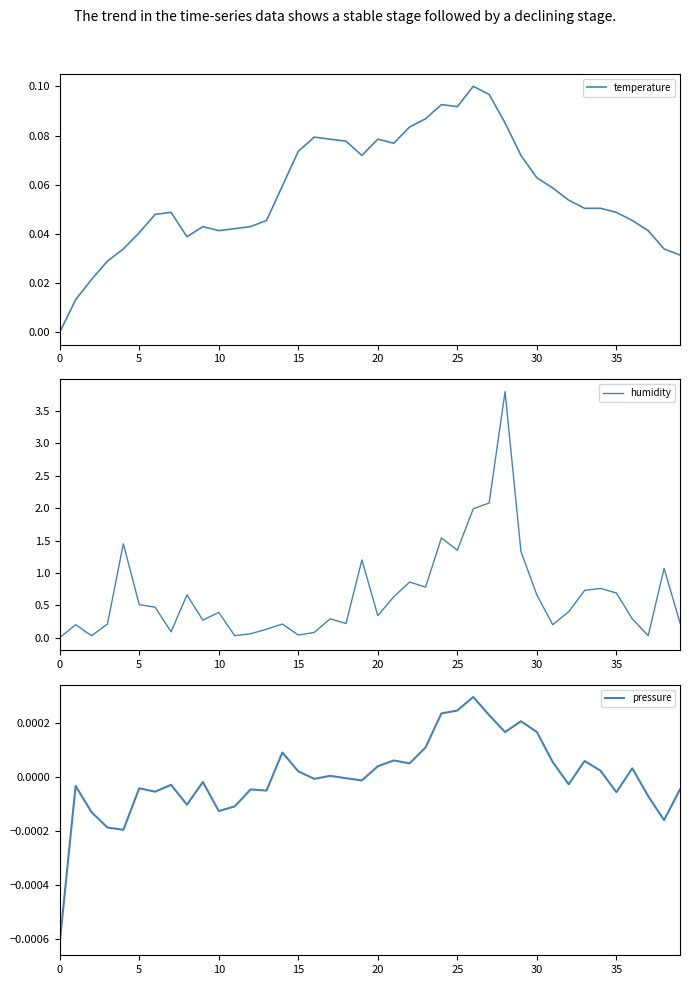

Is this an area chart (filled region under the line)?

No